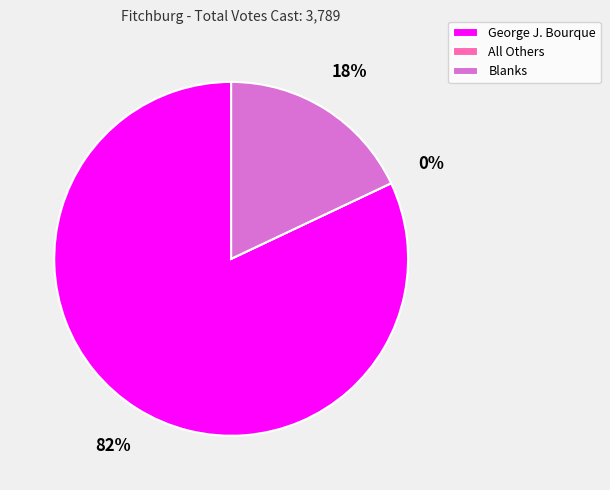

What is the change in value from George J. Bourque to Blanks?

-2427